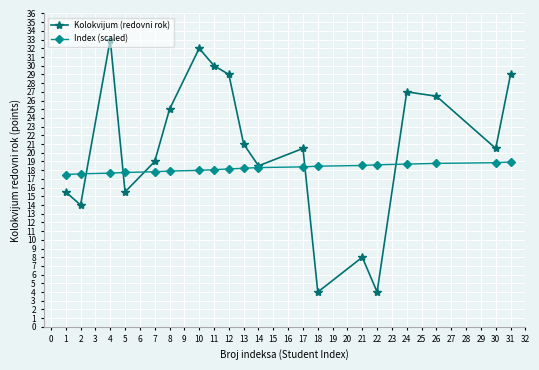

What is the total value across all series at 10?

50.0